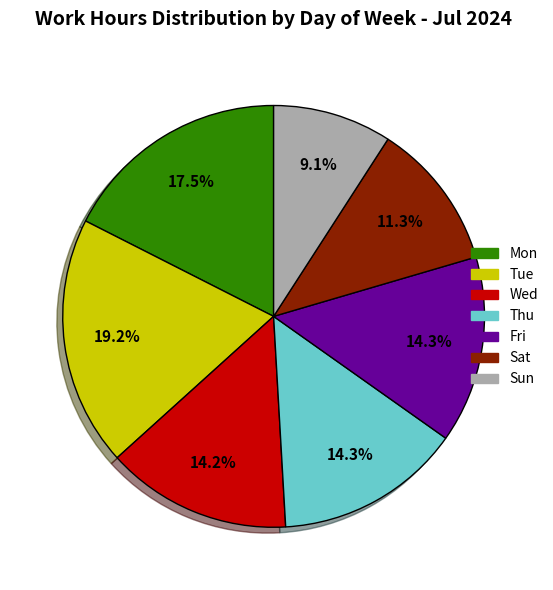

What is the largest slice in the pie chart?

Tue